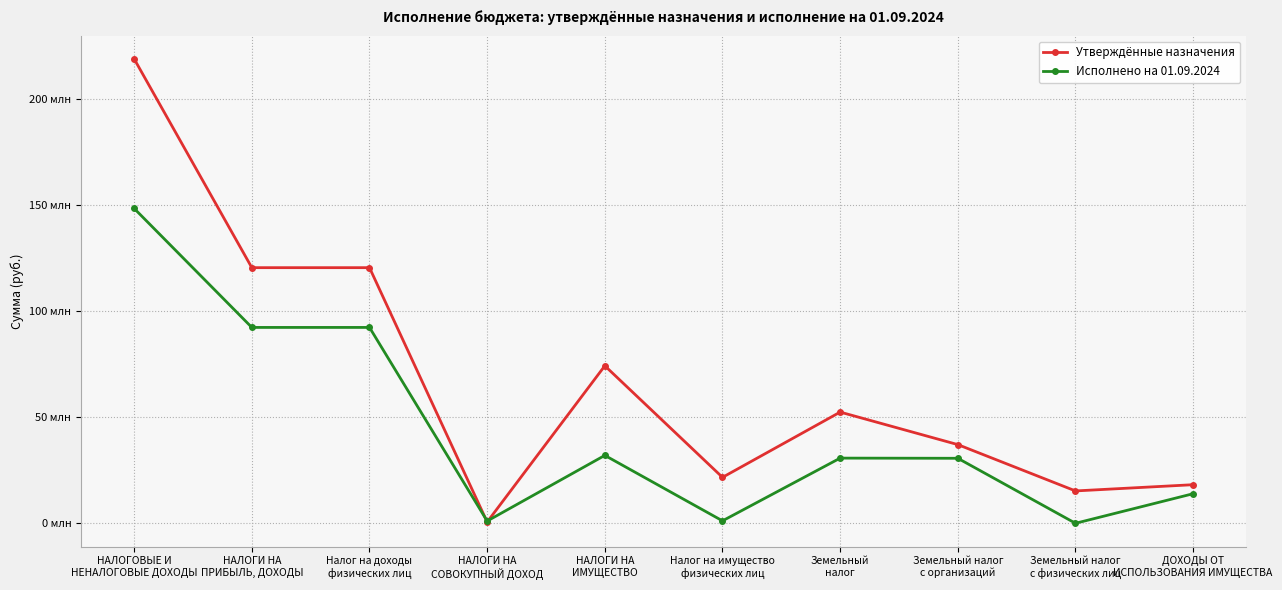

Does the chart have visible grid lines?

Yes